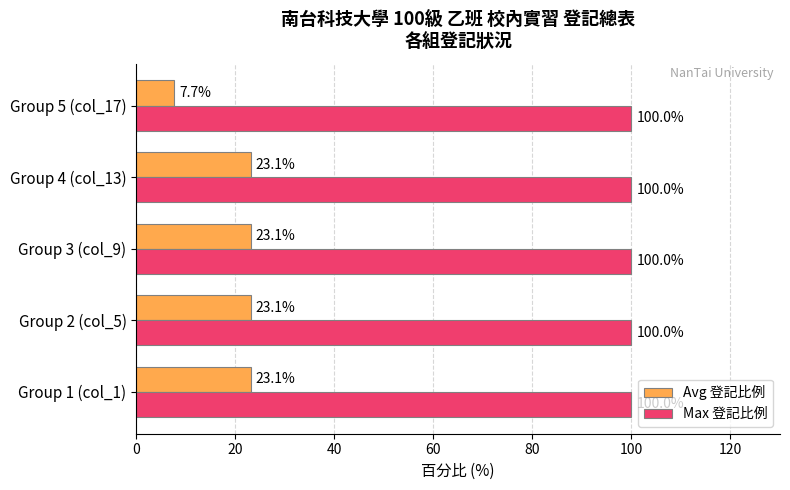

What is the smallest value displayed?

7.7